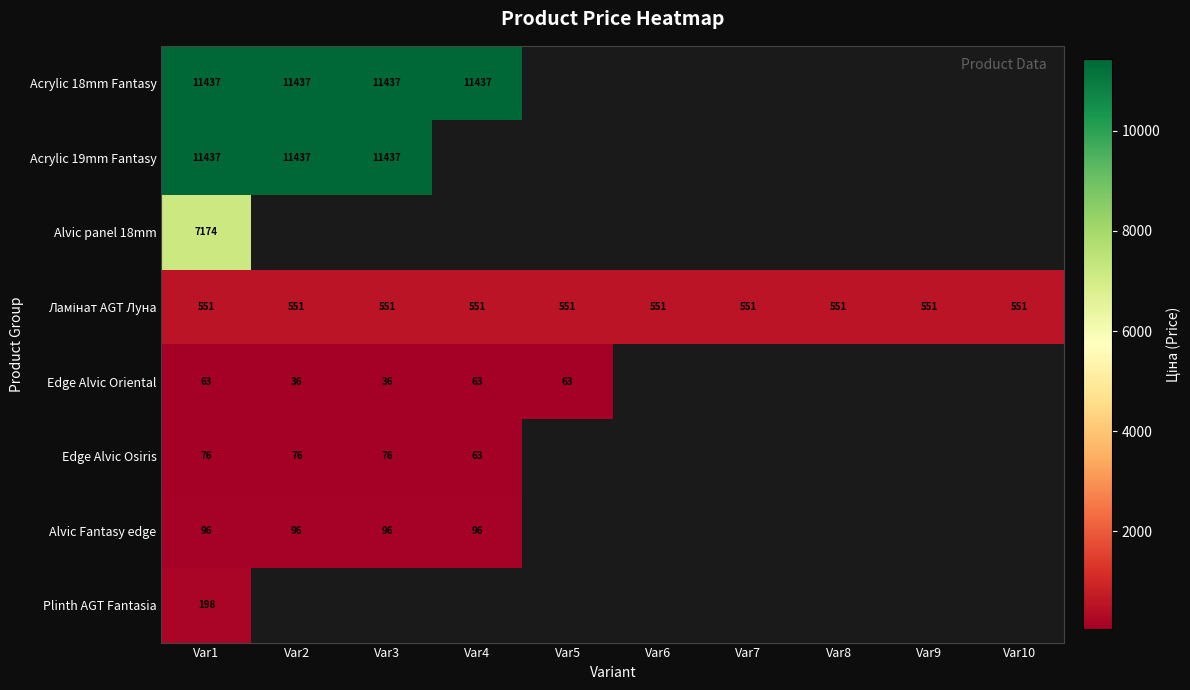

At how many categories does at least one series exceed 8108?

4